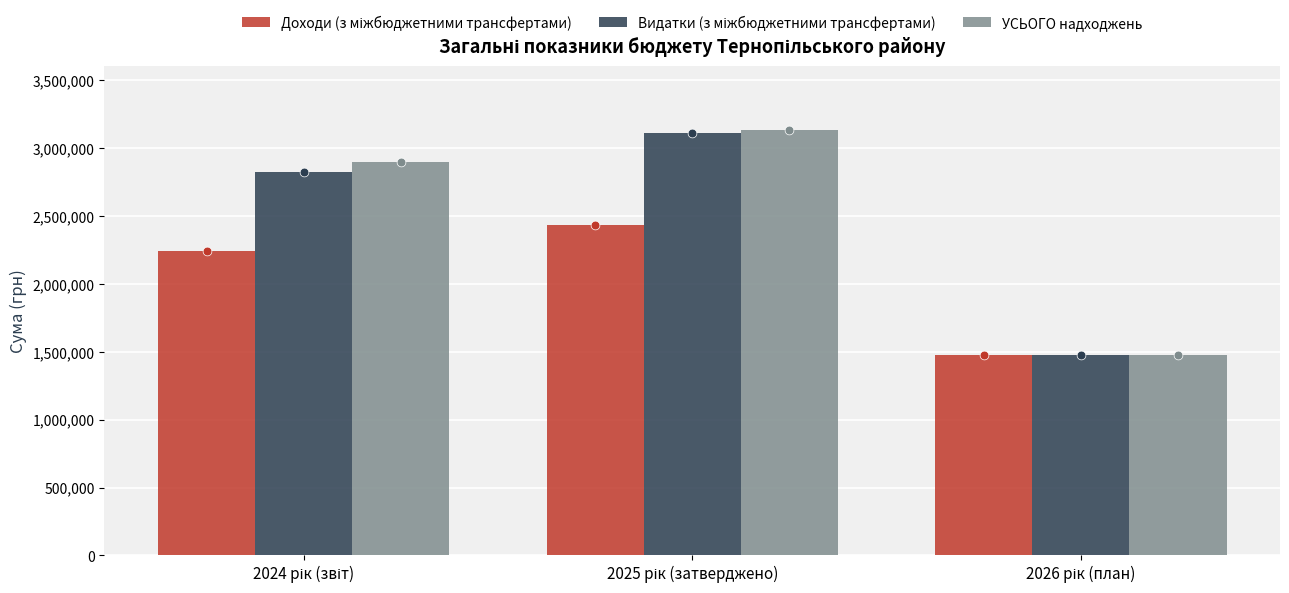

What is the total value across all series at 2026 рік (план)?

4423200